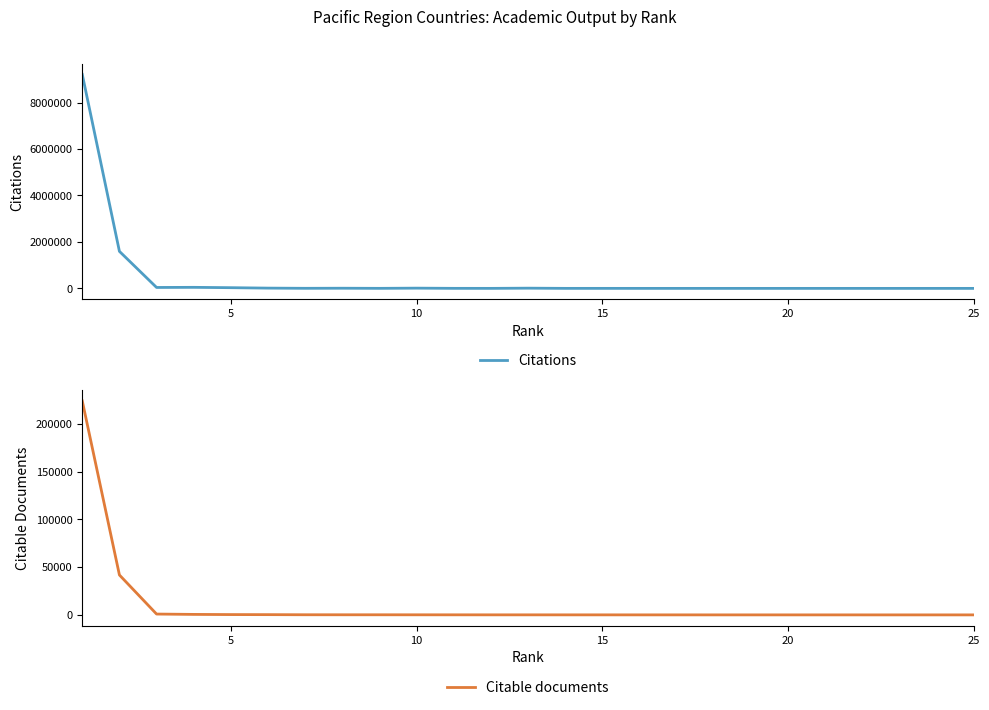

True or false: Citations and Citable documents intersect in this chart.

False